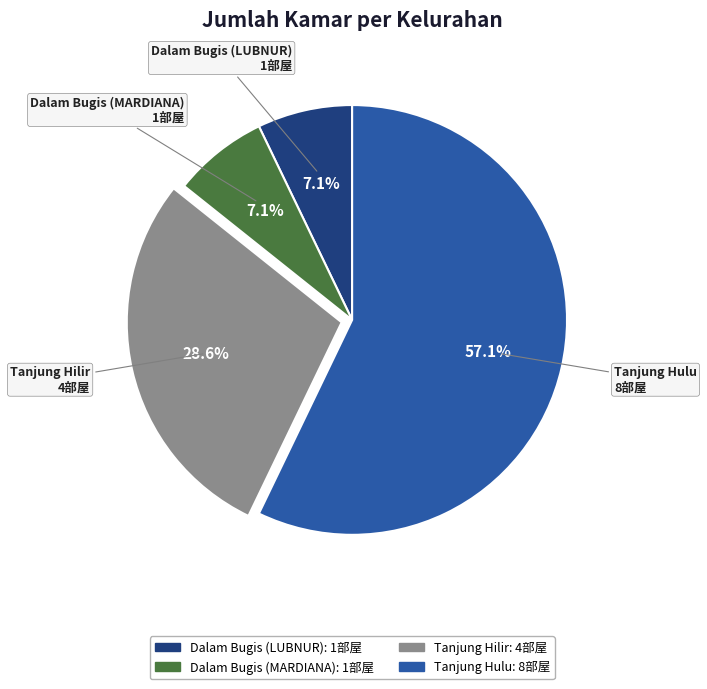

Count the number of slices in the pie.

4